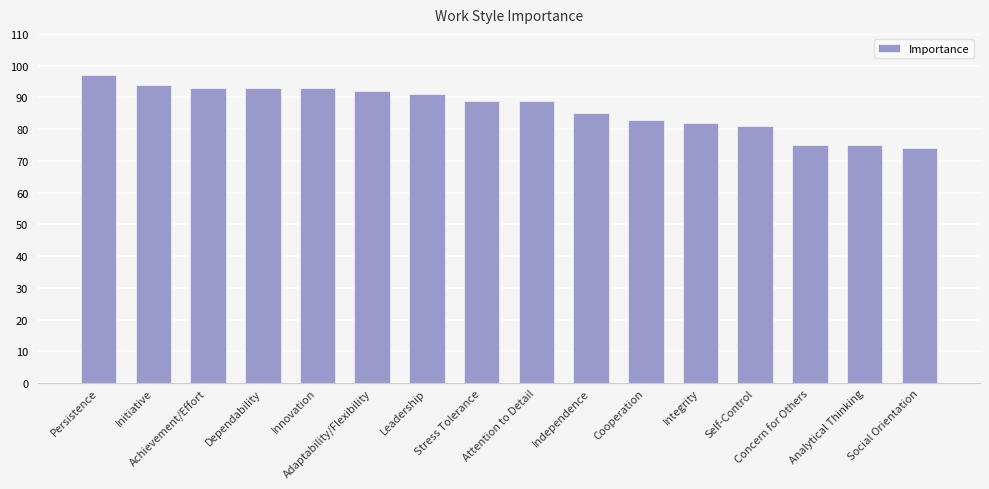

Approximately how many times larger is the value at Concern for Others compared to Independence?

0.9